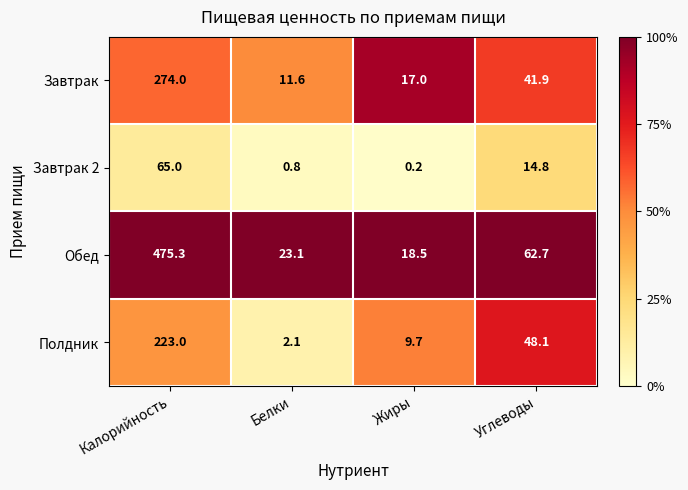

What is the difference between the second highest and minimum values in the Завтрак series?

30.3